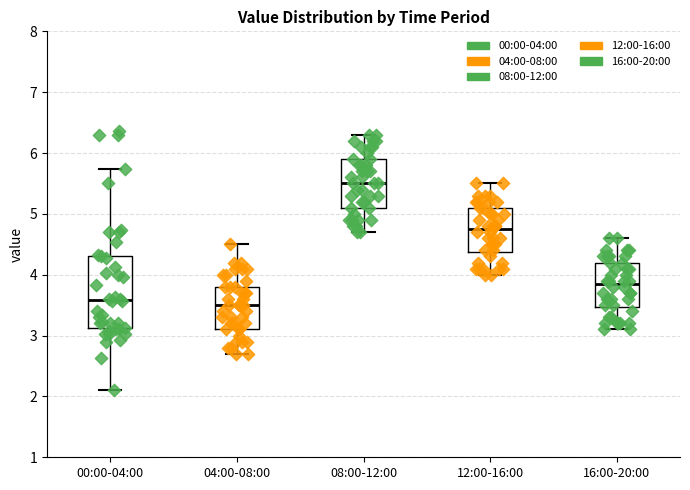

Which box is the tallest, from its lower edge to its upper edge?

00:00-04:00